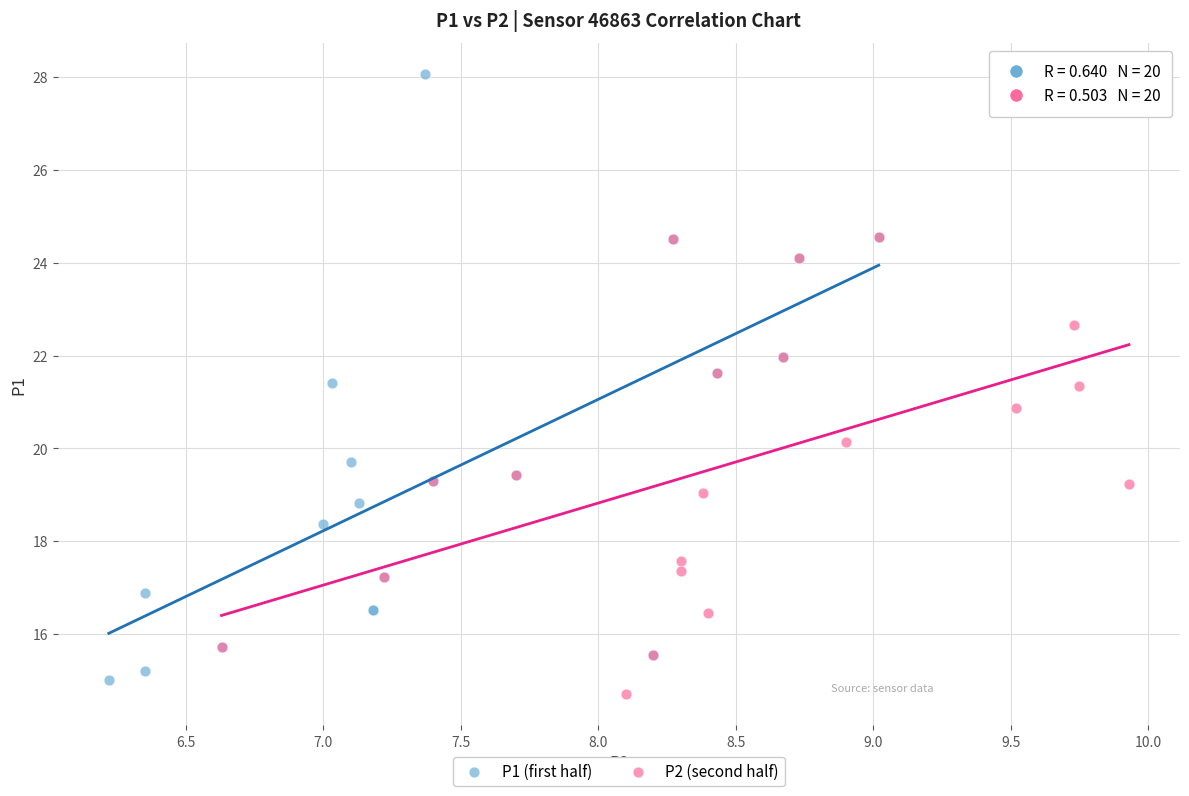

Which series contains the highest Y value?

P1 (first half)